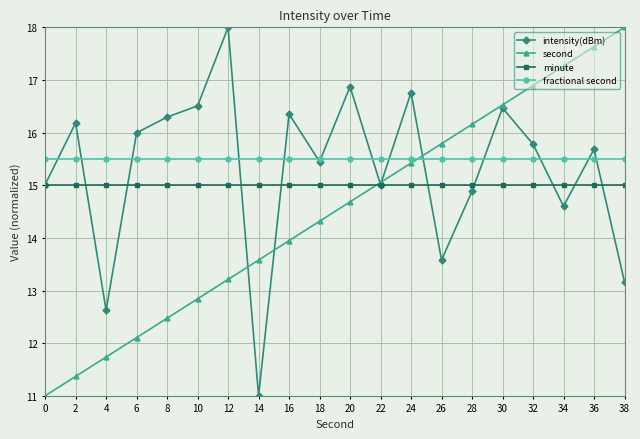

Reading right to left, list all the values displayed in this chart.

intensity(dBm): 13.2	15.7	14.6	15.8	16.5	14.9	13.6	16.8	15.0	16.9	15.4	16.4	11.0	18.0	16.5	16.3	16.0	12.6	16.2	15.0
second: 18.0	17.6	17.3	16.9	16.5	16.2	15.8	15.4	15.1	14.7	14.3	13.9	13.6	13.2	12.8	12.5	12.1	11.7	11.4	11.0
minute: 15.0	15.0	15.0	15.0	15.0	15.0	15.0	15.0	15.0	15.0	15.0	15.0	15.0	15.0	15.0	15.0	15.0	15.0	15.0	15.0
fractional second: 15.5	15.5	15.5	15.5	15.5	15.5	15.5	15.5	15.5	15.5	15.5	15.5	15.5	15.5	15.5	15.5	15.5	15.5	15.5	15.5